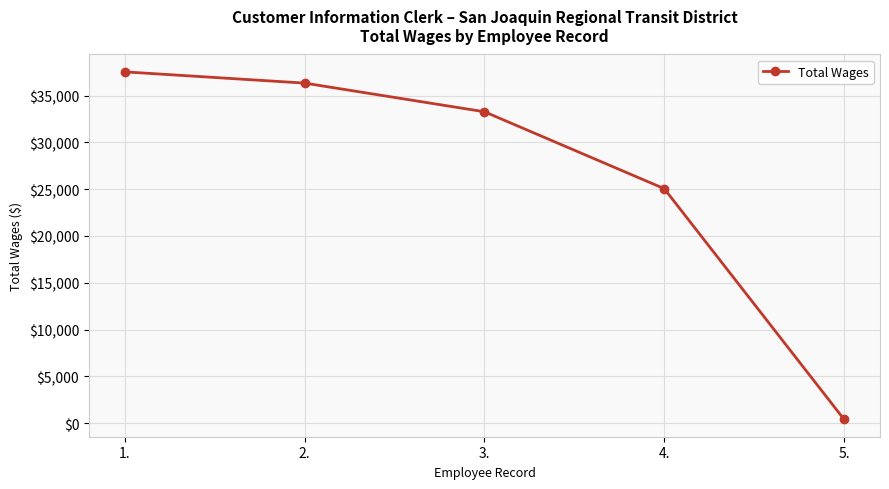

Reading right to left, what are all the values shown in this chart?

418	25052	33264	36324	37525